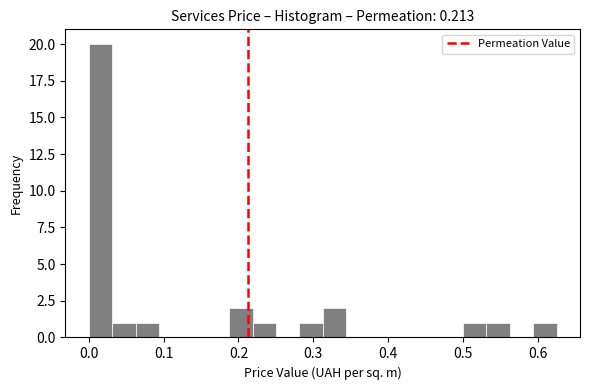

Around what value on the x-axis is the tallest bar? Give the approximate position of its centre, as read against the axis.

0.02